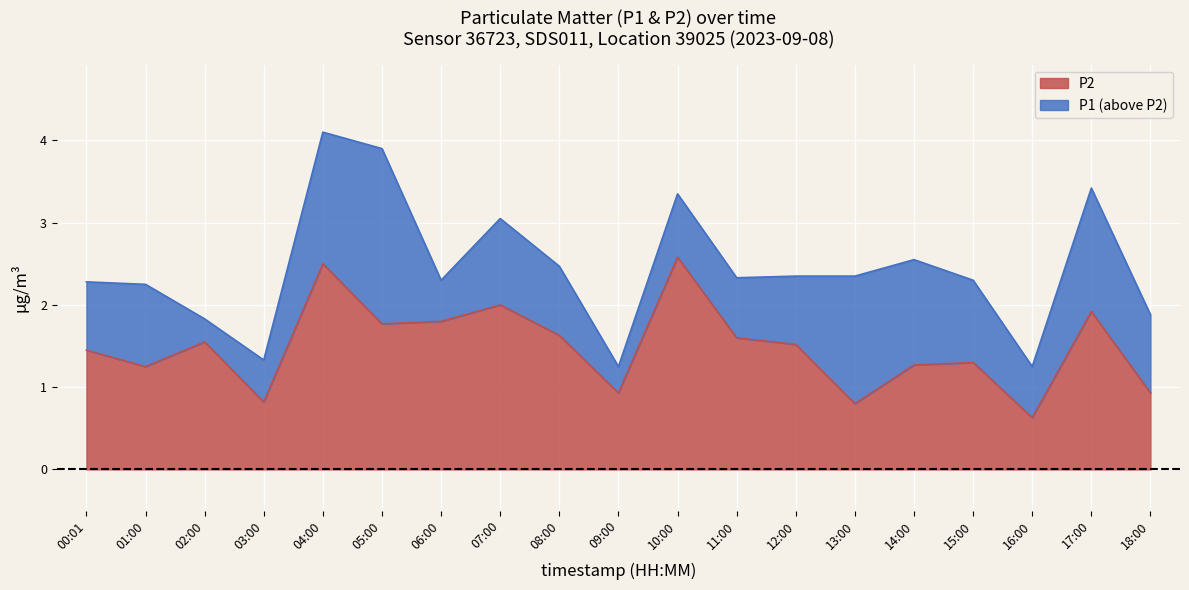

At how many categories does at least one series exceed 0?

19